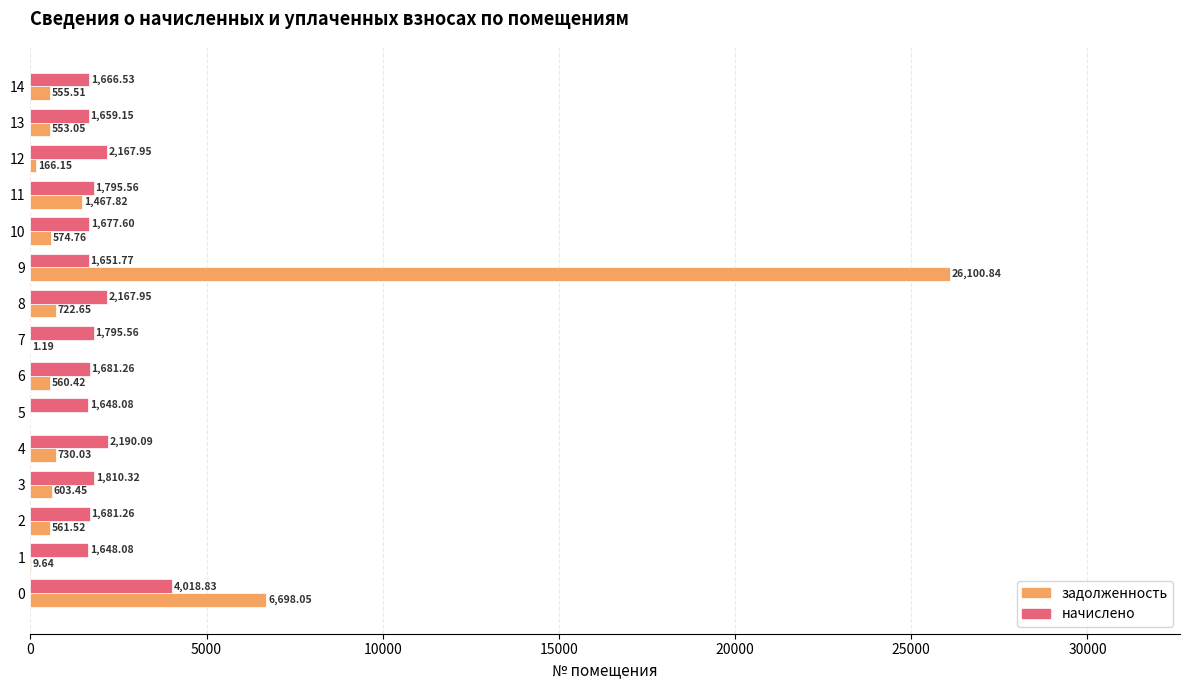

Which label corresponds to the largest value in the chart?

9